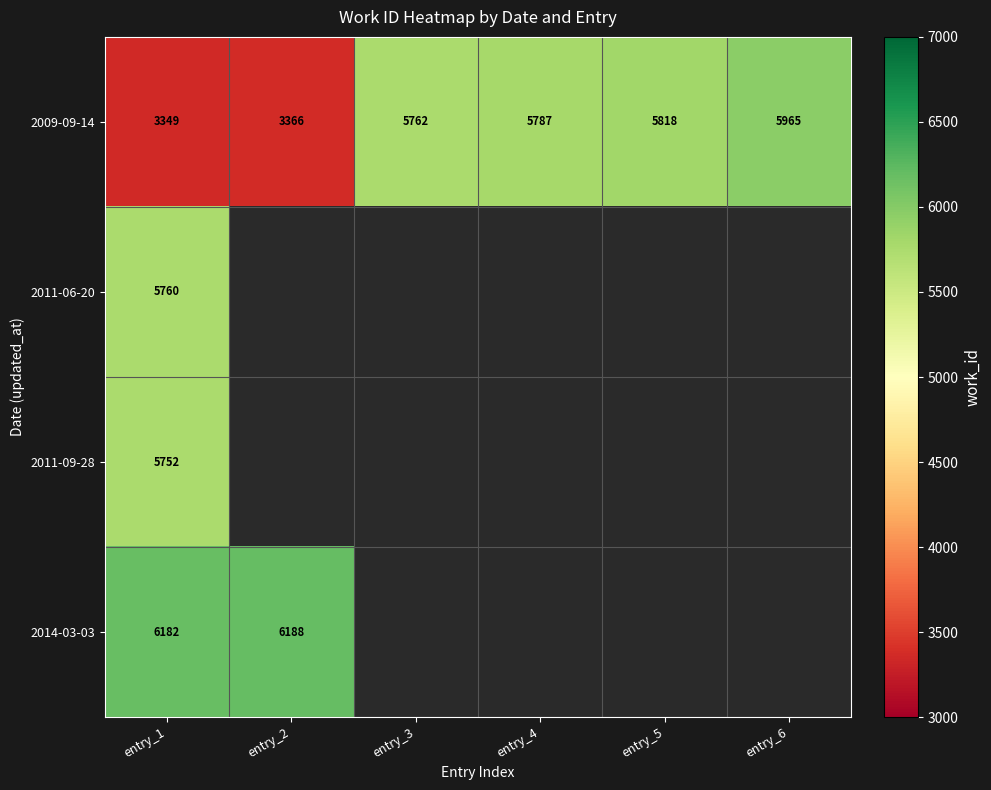

How many data points in 2009-09-14 are less than 5787?

3